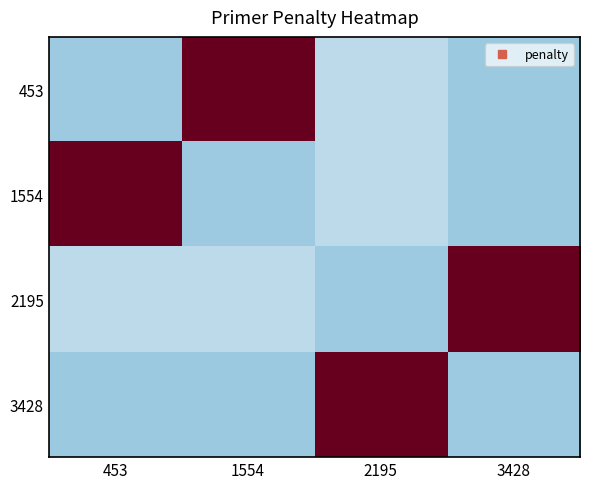

Reading left to right, what are all the values shown in this chart?

453: 453=0.2	1554=1.1	2195=0.2	3428=0.2
1554: 453=1.1	1554=0.2	2195=0.2	3428=0.2
2195: 453=0.2	1554=0.2	2195=0.2	3428=1.1
3428: 453=0.2	1554=0.2	2195=1.1	3428=0.2